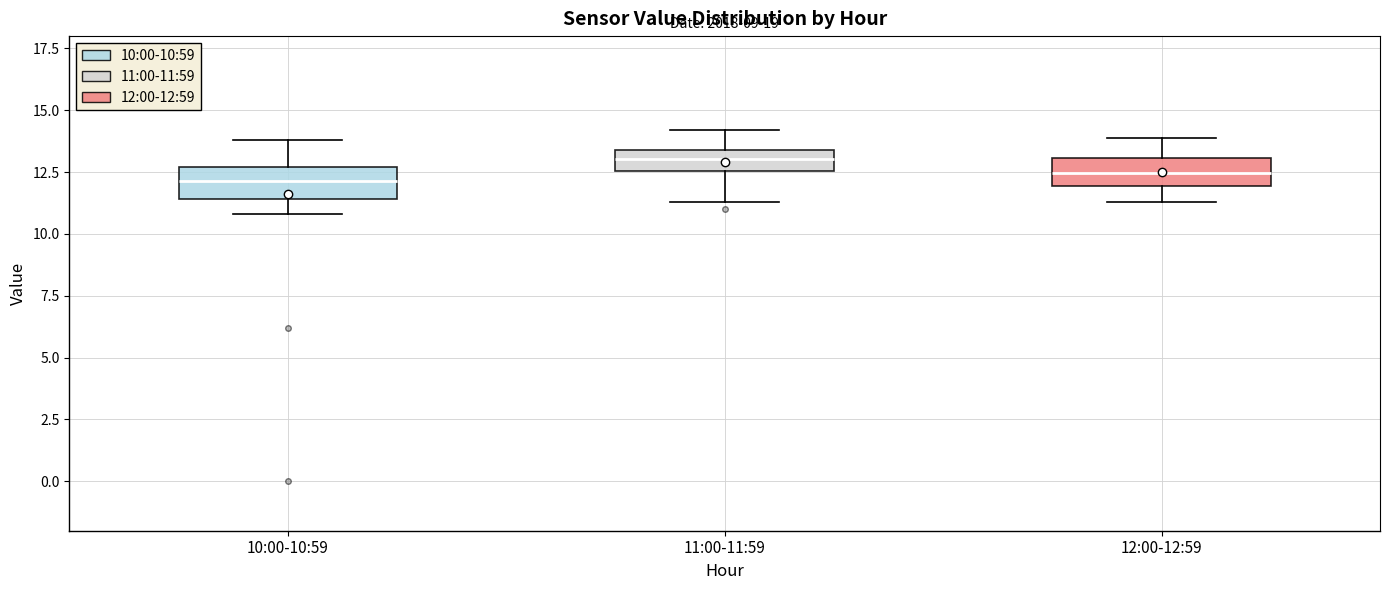

Reading left to right, transcribe this box plot: for each box, give where its median line is, the range the box spans, and where its two whiskers end, as read against the y-axis. The values are not printed on the chart, so give them approximately, as read against the axis.

10:00-10:59: median 12.0, box 11.5 to 12.5, whiskers 11.0 to 14.0
11:00-11:59: median 13.0, box 12.5 to 13.5, whiskers 11.5 to 14.0
12:00-12:59: median 12.5, box 12.0 to 13.0, whiskers 11.5 to 14.0